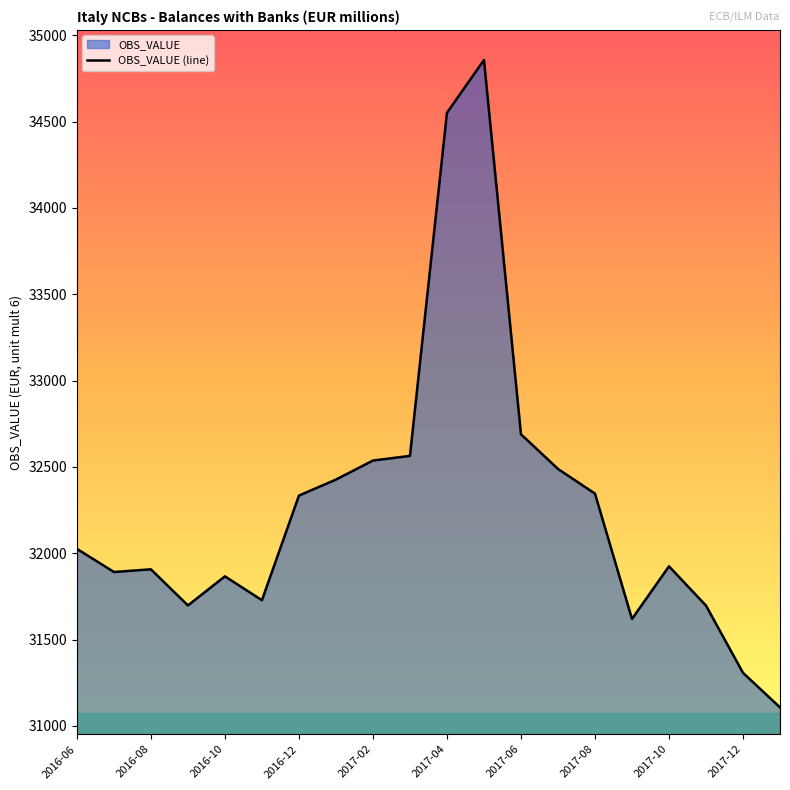

Reading left to right, what are all the values shown in this chart?

32025.2	31891.0	31906.6	31697.4	31866.0	31727.6	32333.7	32426.5	32536.6	32563.6	34550.7	34856.5	32688.8	32488.1	32345.0	31619.1	31924.0	31696.4	31306.9	31107.0